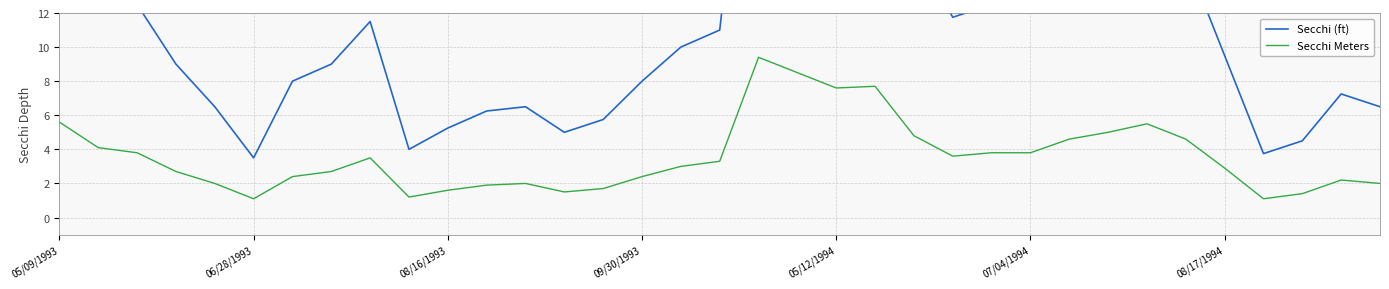

The Secchi Meters series shows 4.3 at 09/30/1993. True or false?

False